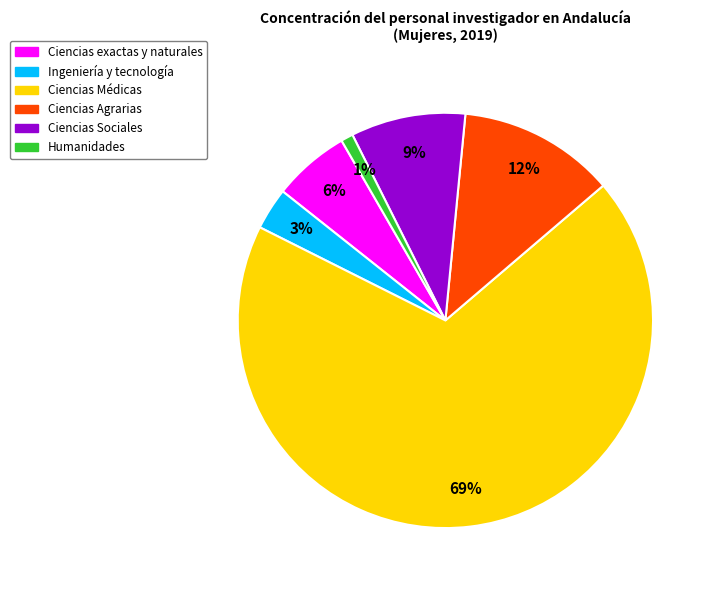

How many segments does this pie chart have?

6